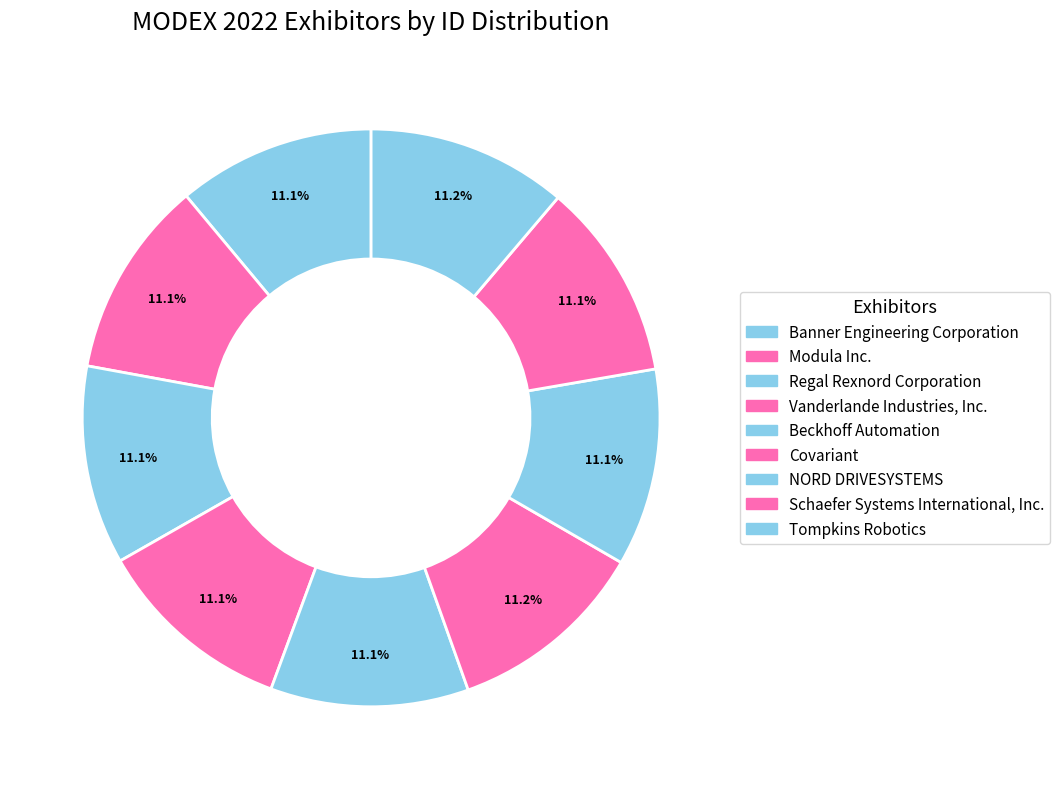

How many slices are in this pie chart?

9